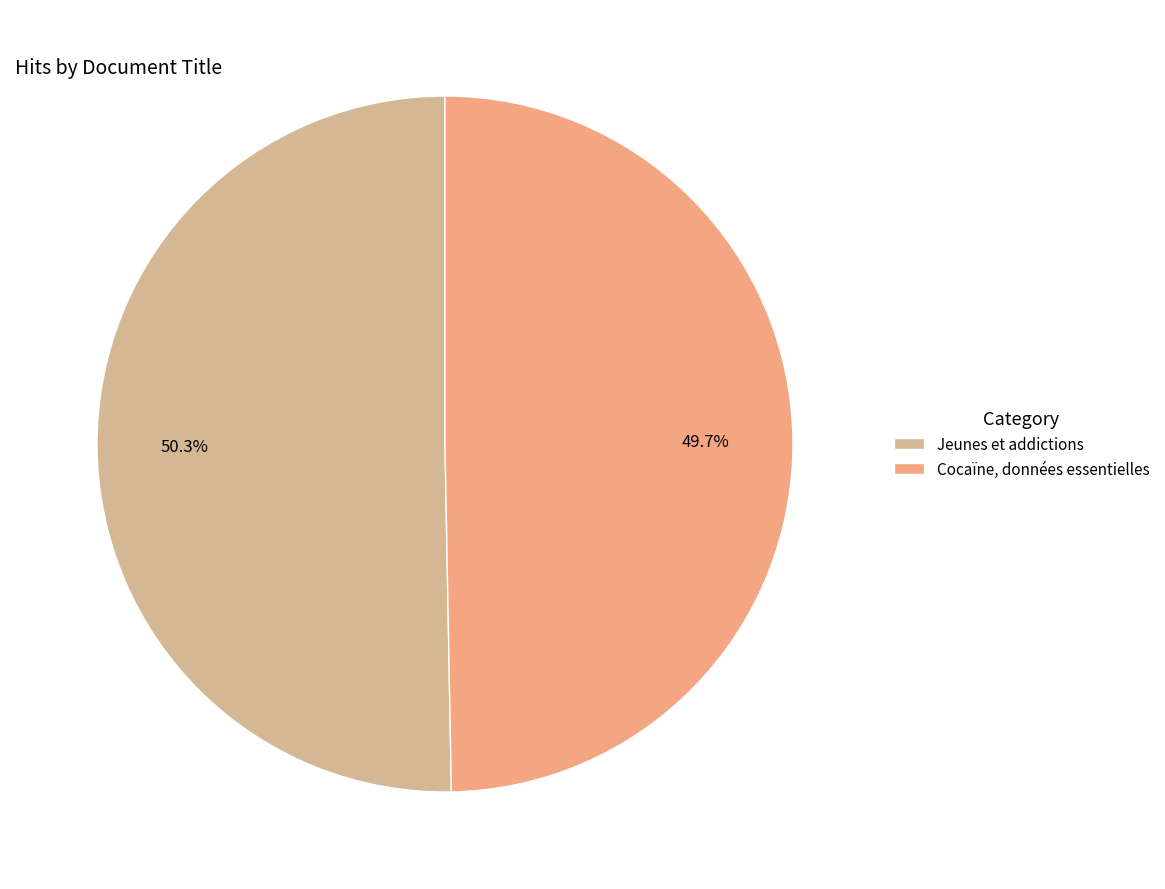

Is it true that Jeunes et addictions is 45% of the pie?

False